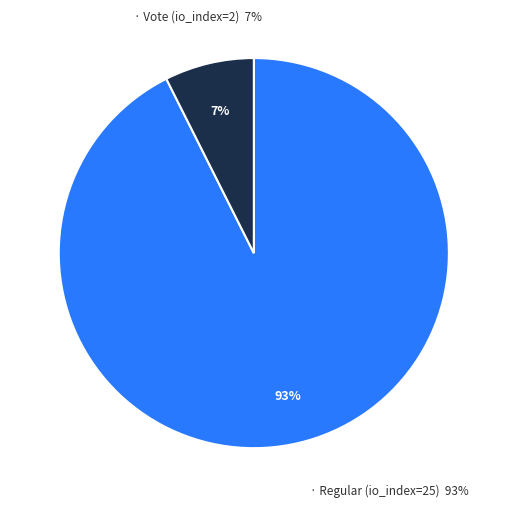

True or false: Regular (io_index=25) accounts for 93% of the total.

True